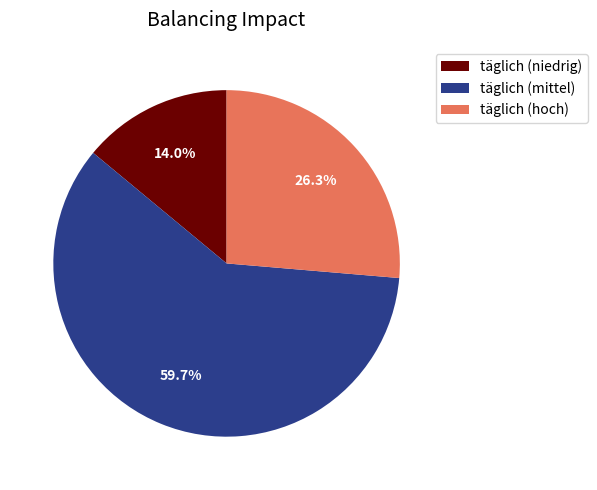

What is the largest slice in the pie chart?

täglich (mittel)